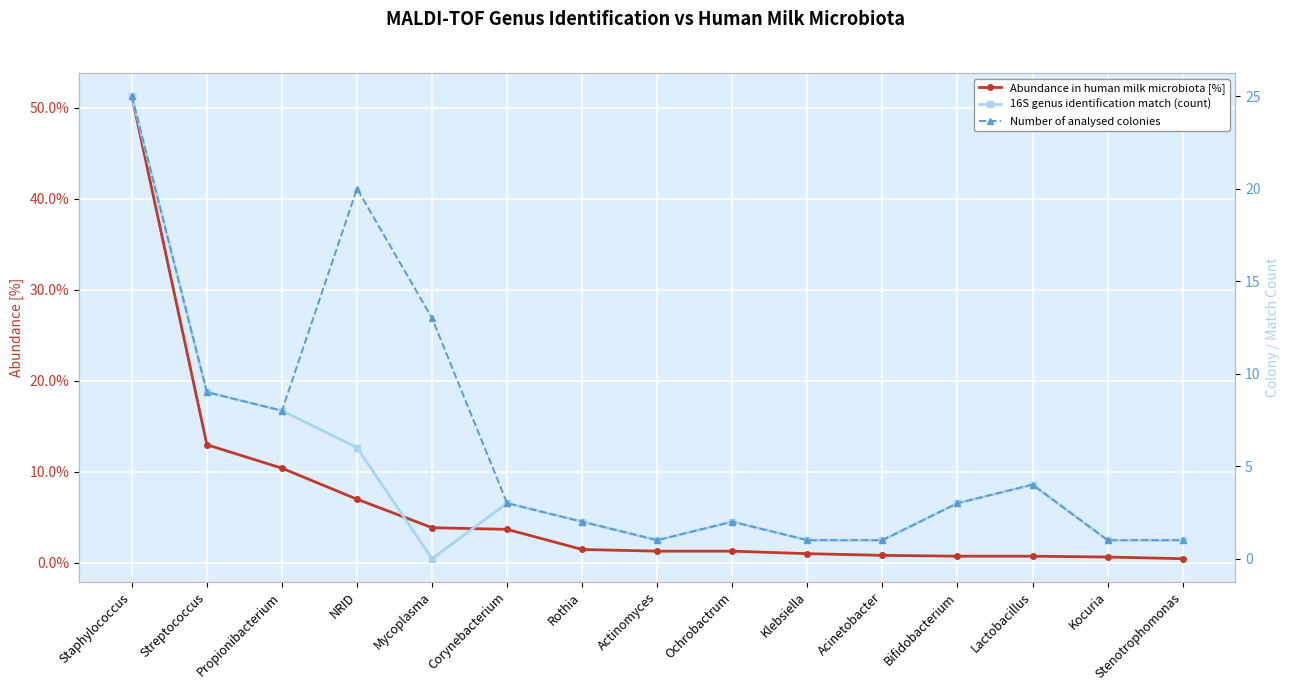

At Streptococcus, list the series in order from smallest to largest.

16S genus identification match (count), Number of analysed colonies, Abundance in human milk microbiota [%]